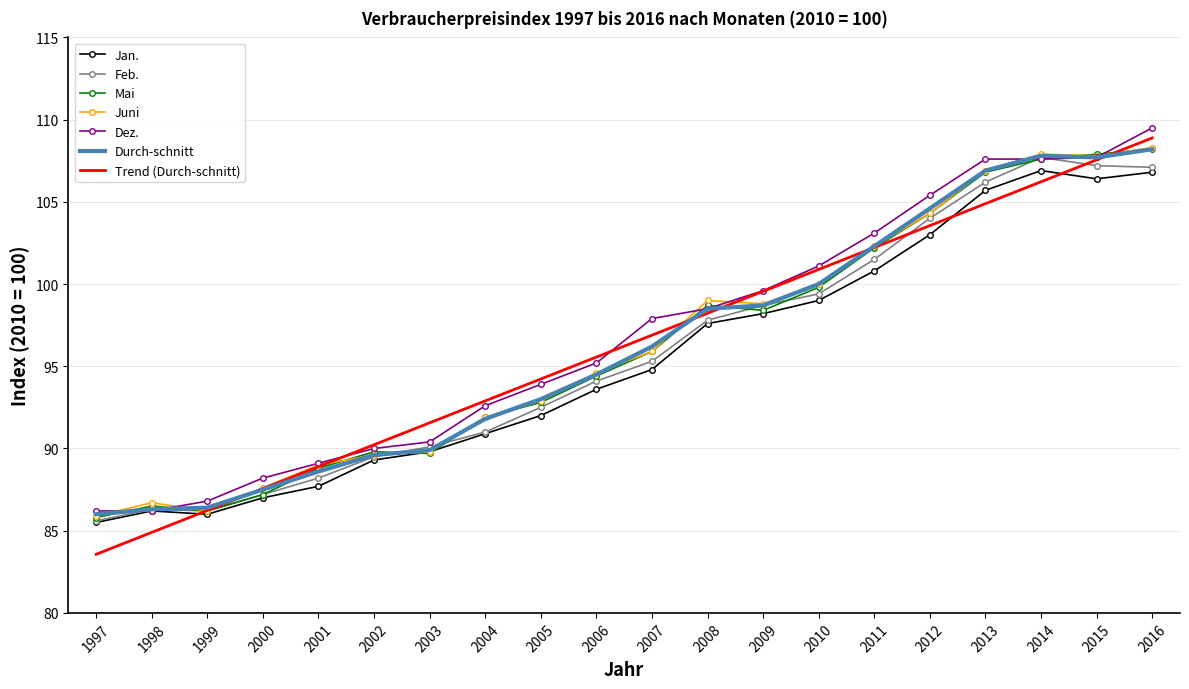

What is the smallest value displayed?

83.6